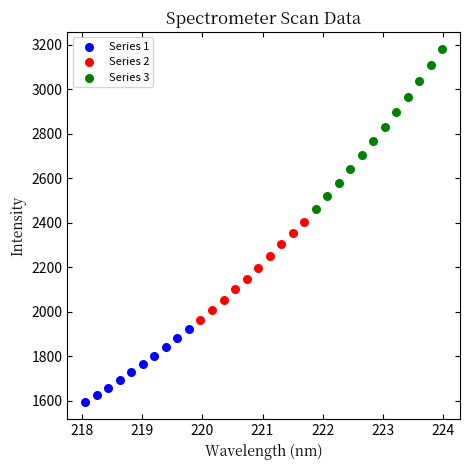

Which series has the largest Y range (max minus min)?

Series 3